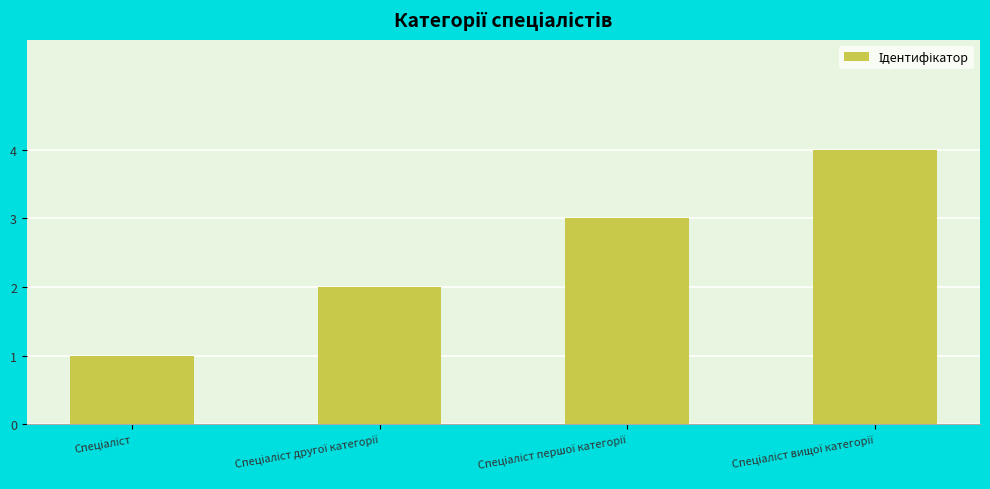

What is the sum of all values?

10